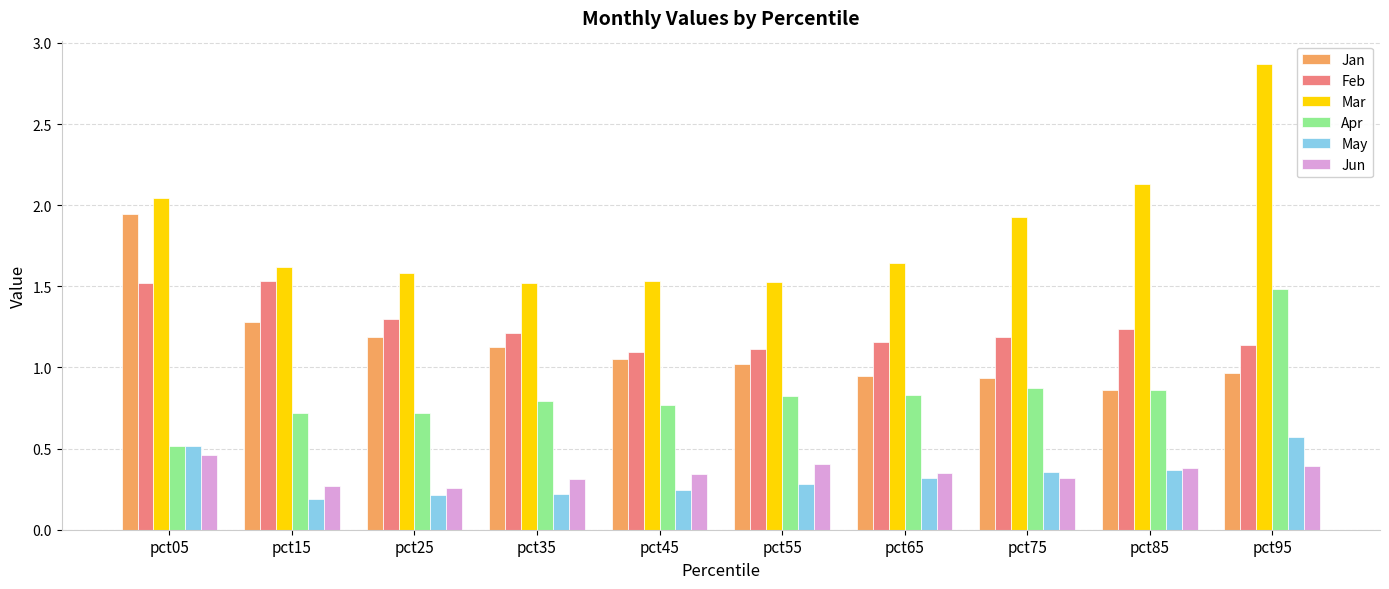

Which series has the largest range (max minus min)?

Mar